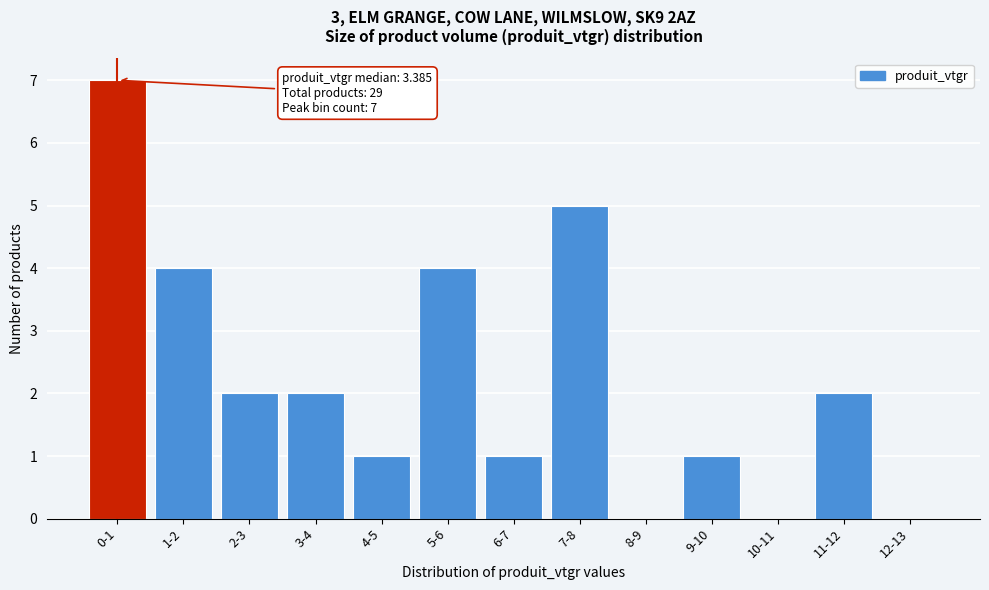

Reading left to right, list all the values displayed in this chart.

0-1=7	1-2=4	2-3=2	3-4=2	4-5=1	5-6=4	6-7=1	7-8=5	8-9=0	9-10=1	10-11=0	11-12=2	12-13=0